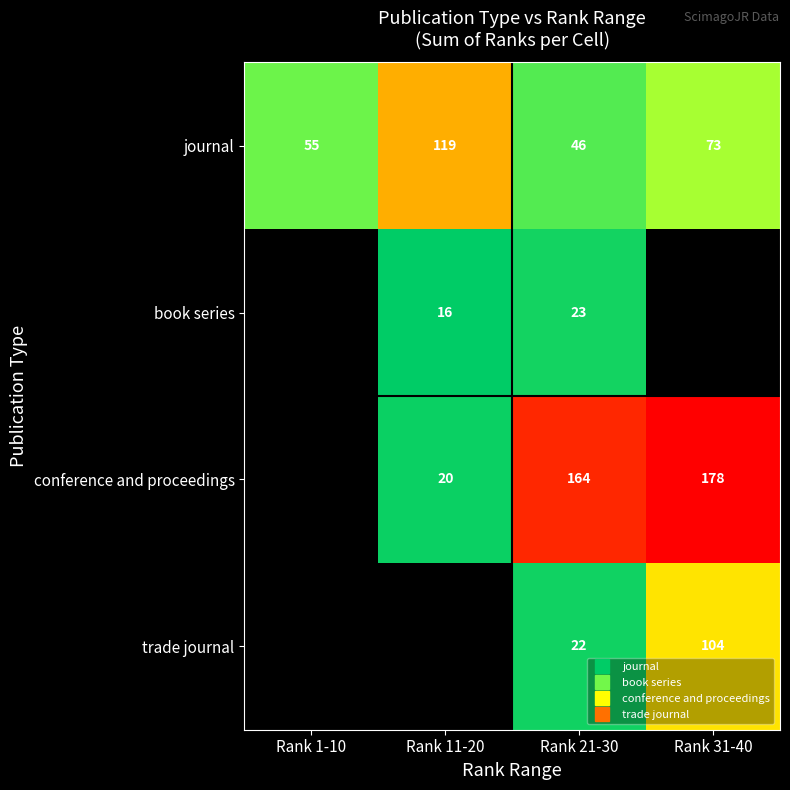

What is the approximate value of book series at Rank 21-30?

23.0